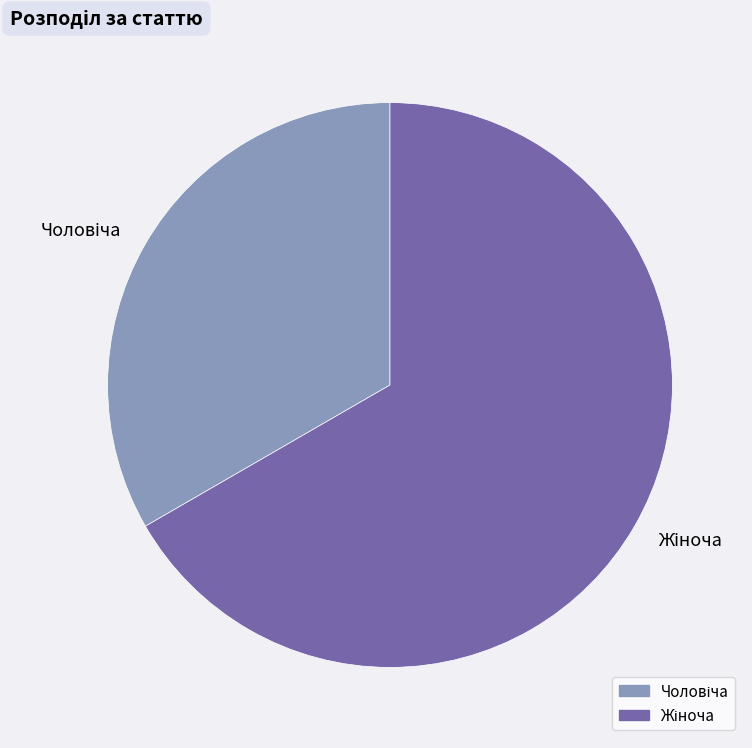

Is there a majority slice in this chart?

Yes